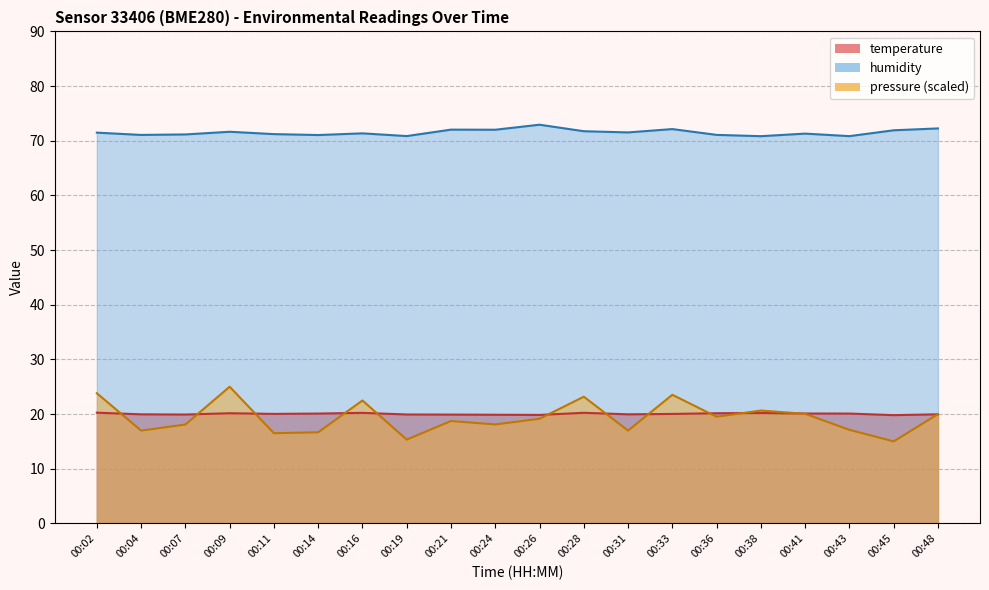

Reading right to left, extract all data points from this chart.

temperature: 00:48=19.9	00:45=19.8	00:43=20.1	00:41=20.1	00:38=20.2	00:36=20.1	00:33=20.0	00:31=19.9	00:28=20.2	00:26=19.8	00:24=19.9	00:21=19.9	00:19=19.9	00:16=20.2	00:14=20.1	00:11=20.0	00:09=20.1	00:07=19.9	00:04=19.9	00:02=20.2
humidity: 00:48=72.2	00:45=71.9	00:43=70.8	00:41=71.3	00:38=70.8	00:36=71.1	00:33=72.1	00:31=71.5	00:28=71.7	00:26=72.9	00:24=72.0	00:21=72.0	00:19=70.8	00:16=71.3	00:14=71.0	00:11=71.2	00:09=71.6	00:07=71.2	00:04=71.1	00:02=71.5
pressure_norm: 00:48=20.0	00:45=15.0	00:43=17.1	00:41=20.0	00:38=20.6	00:36=19.5	00:33=23.5	00:31=17.0	00:28=23.2	00:26=19.1	00:24=18.1	00:21=18.7	00:19=15.3	00:16=22.5	00:14=16.7	00:11=16.5	00:09=25.0	00:07=18.1	00:04=17.0	00:02=23.8